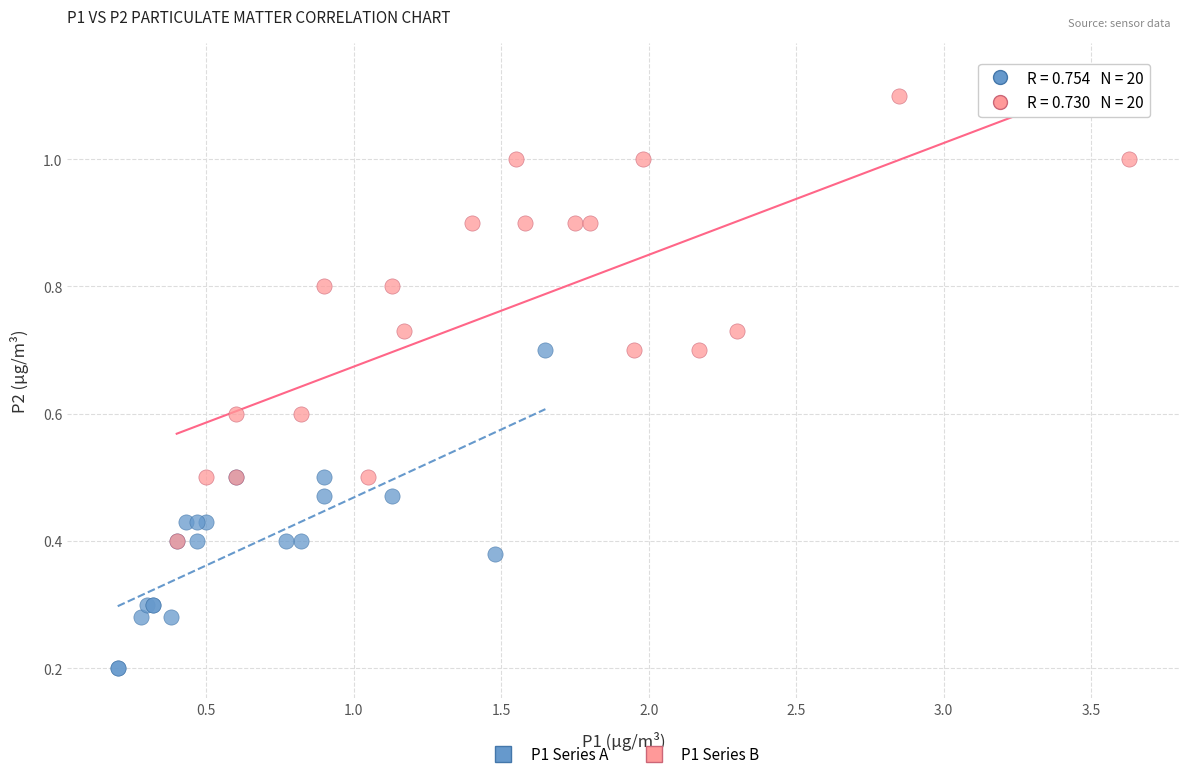

Which series reaches the maximum Y coordinate?

P1 Series B